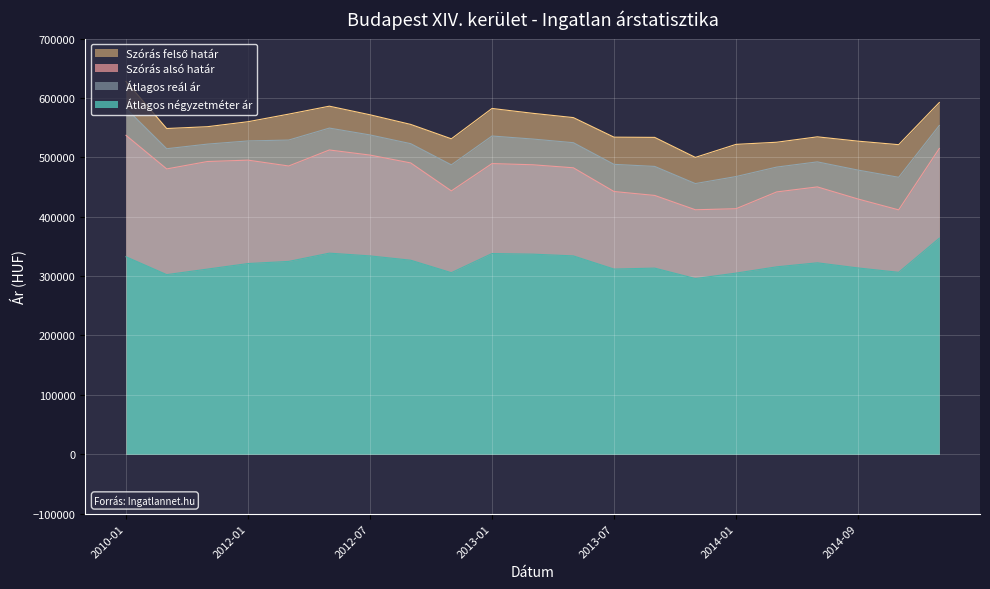

How many lines are shown in the chart?

4